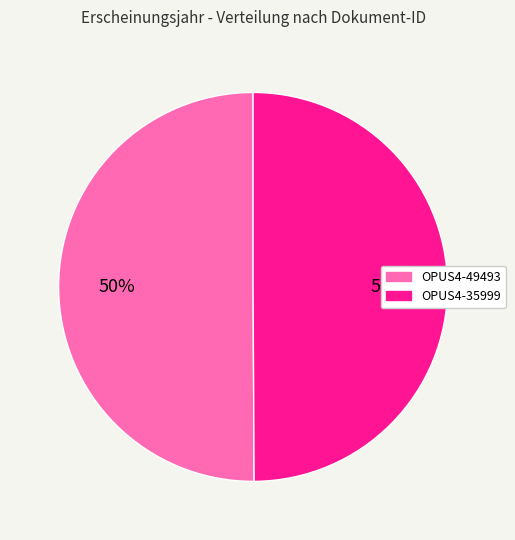

Count the number of slices in the pie.

2